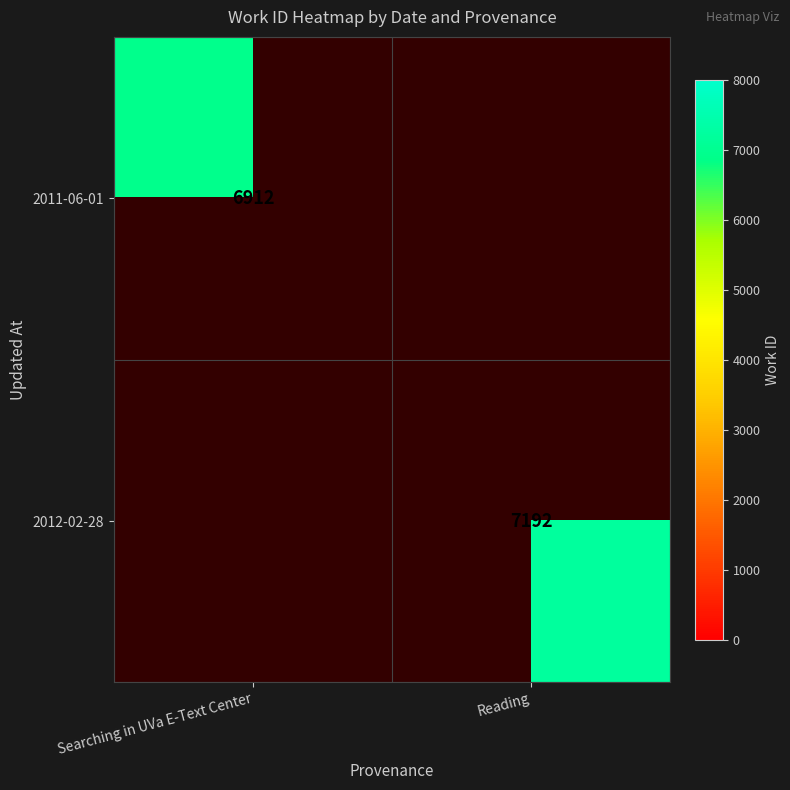

Is the value of 2012-02-28 at Reading greater than the value of 2011-06-01 at Searching in UVa E-Text Center?

Yes